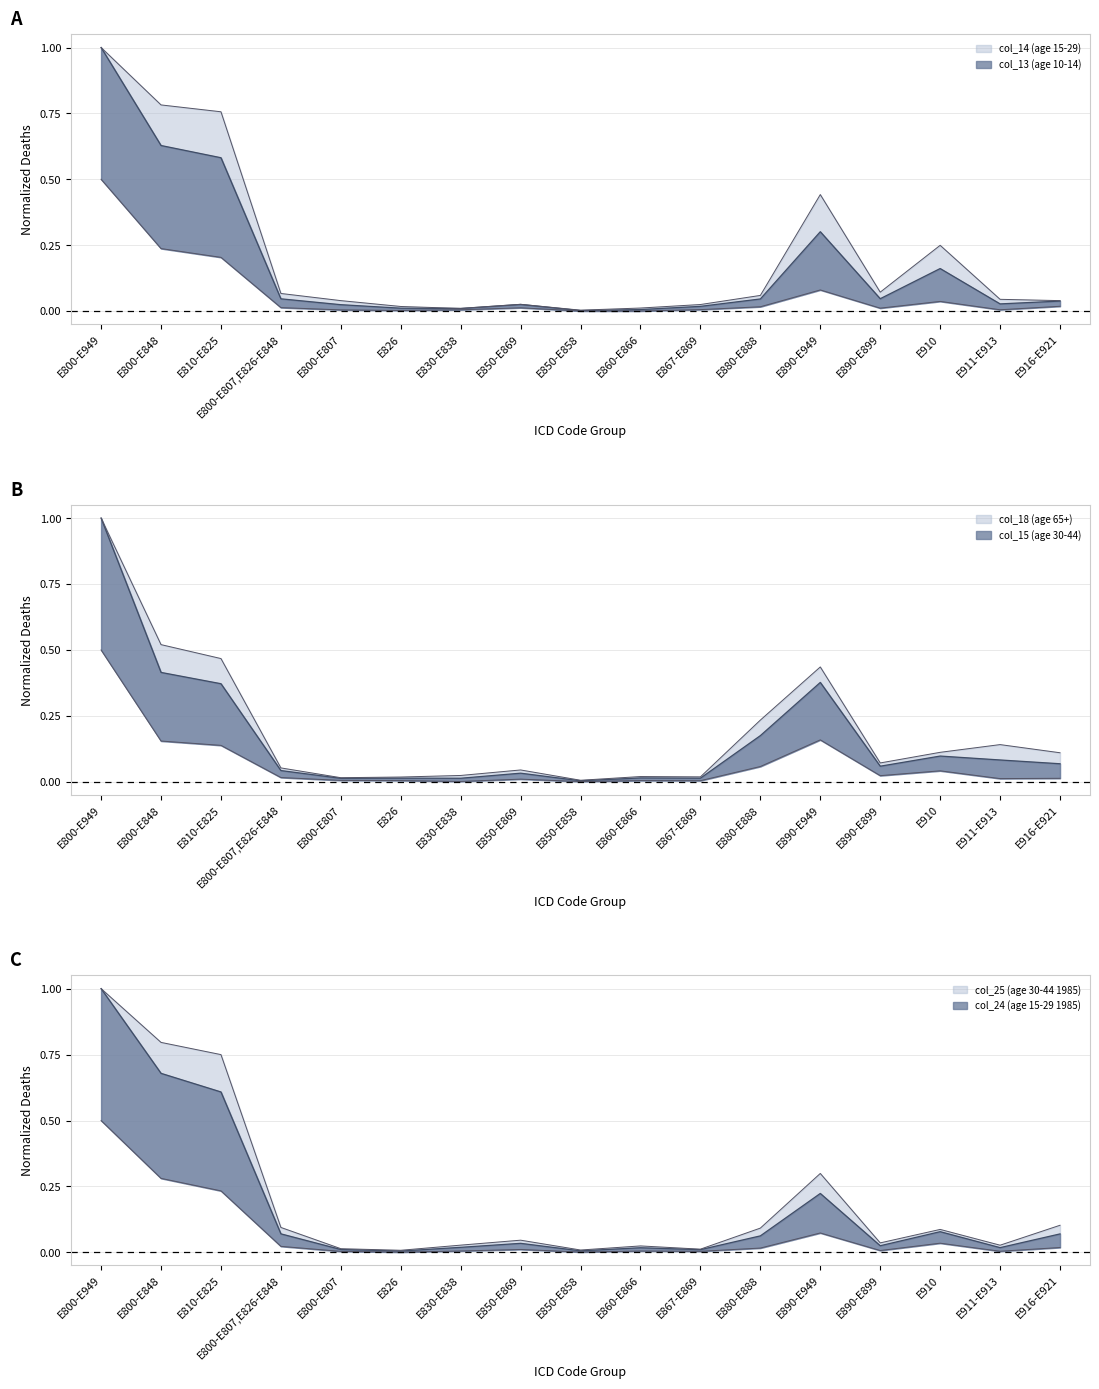

True or false: col_18 (age 65+) and col_24 (age 15-29 1985) intersect in this chart.

True